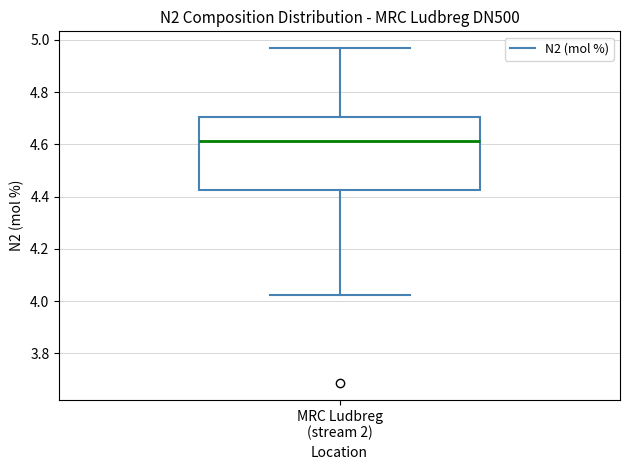

Read this box plot against the y-axis: the position of the median line, the range covered by the box, and the ends of both whiskers. The values are not printed on the chart, so give them approximately, as read against the axis.

median 4.62, box 4.42 to 4.70, whiskers 4.02 to 4.96